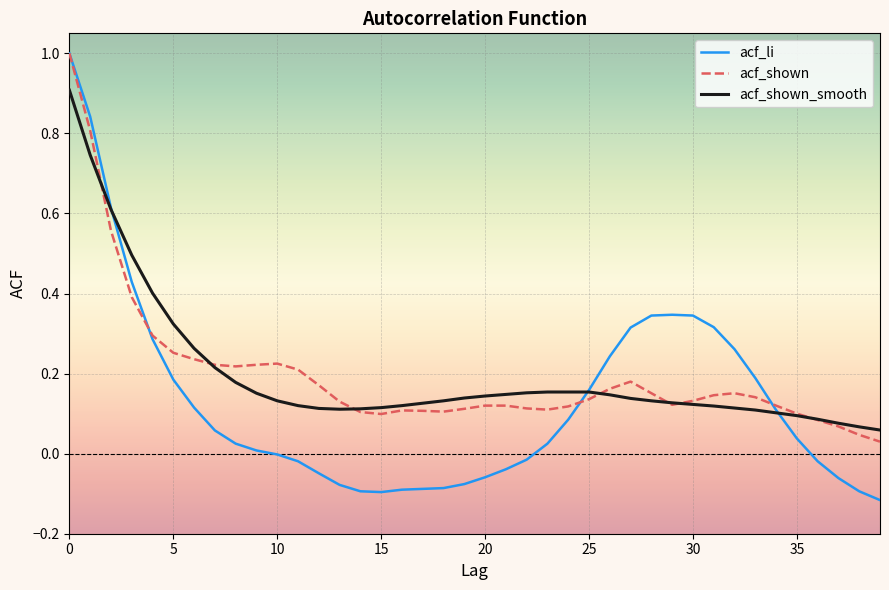

Which series has the widest spread of values?

acf_li